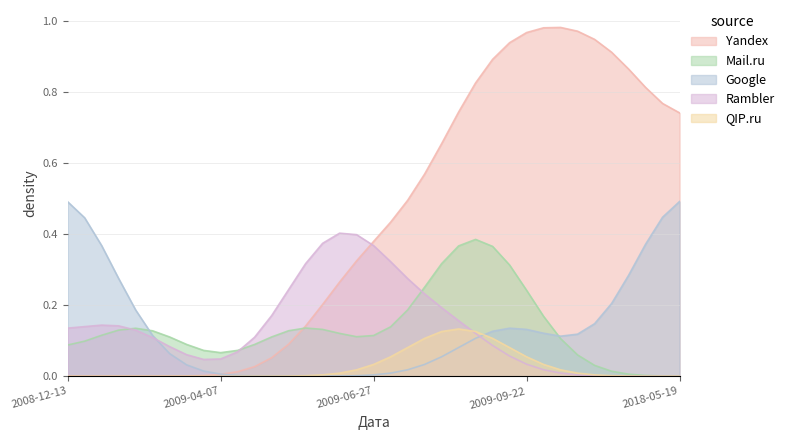

Which series has the largest total across all categories?

Yandex